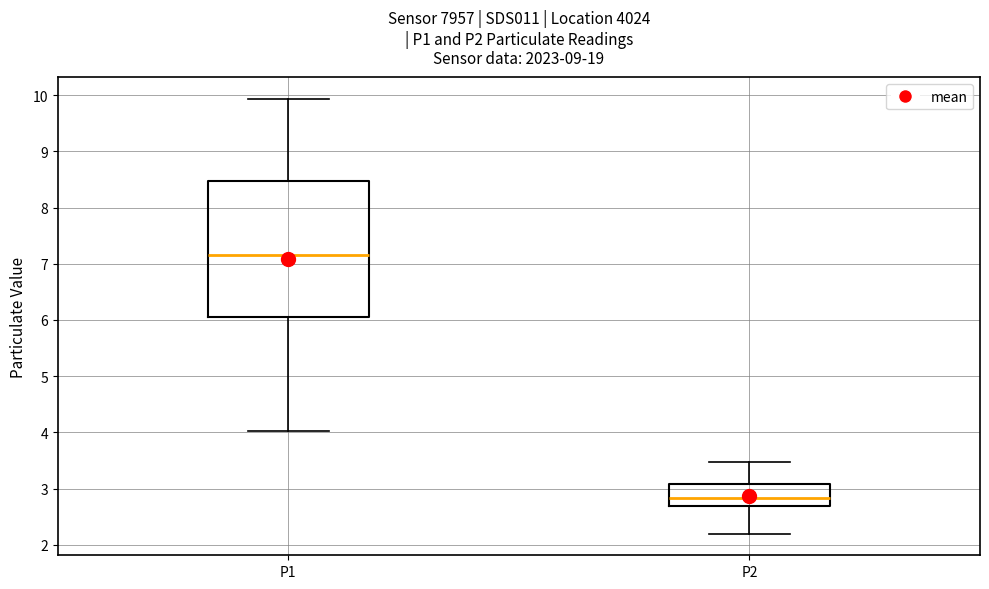

Which box is the tallest, from its lower edge to its upper edge?

P1